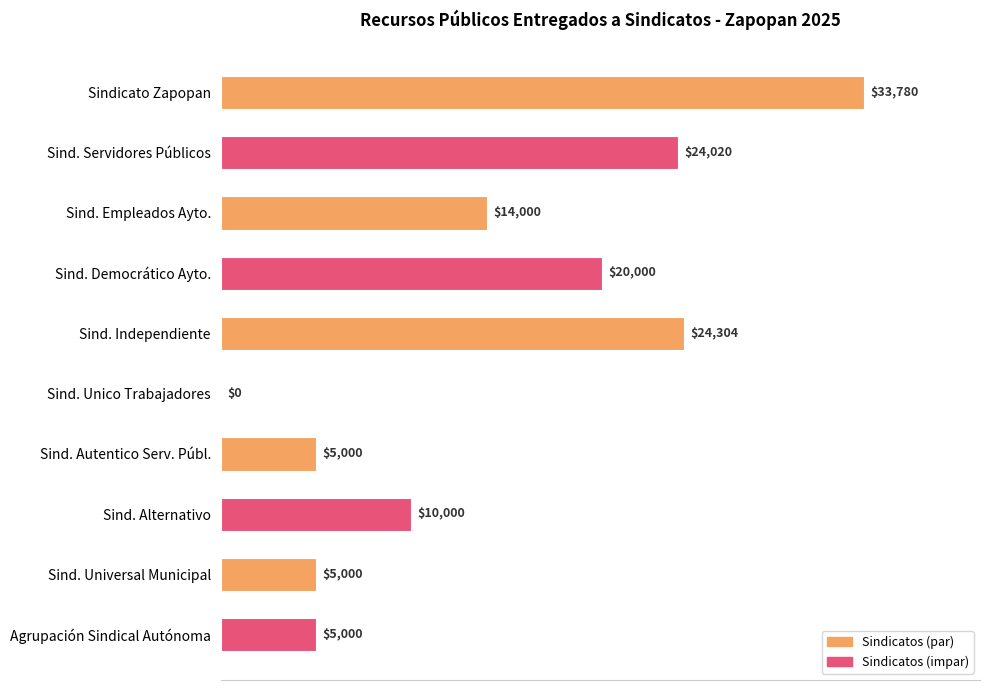

What is the change in value from Sind. Independiente to Sind. Autentico Serv. Públ.?

-19304